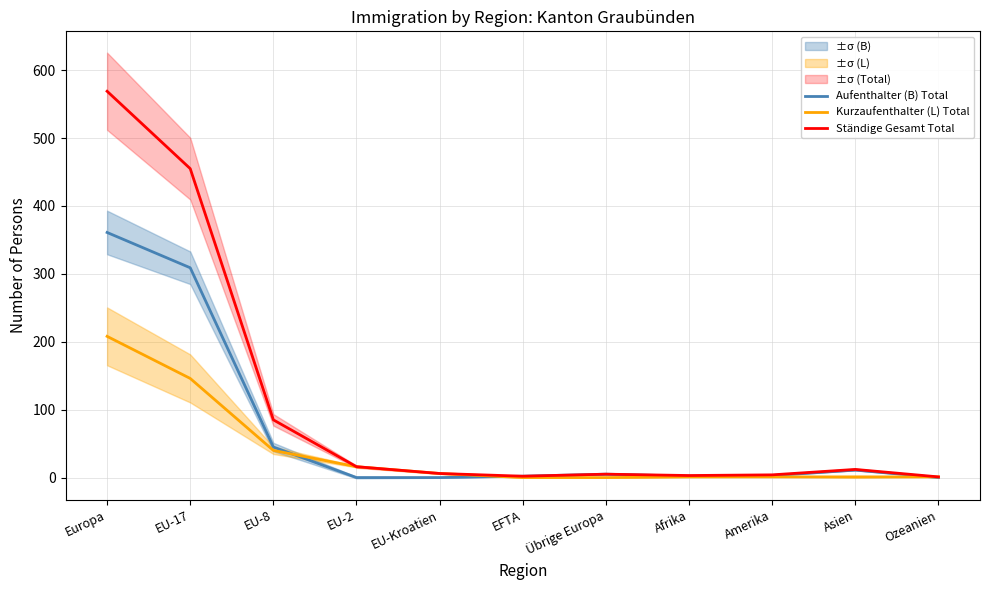

What position from the left is Afrika?

8